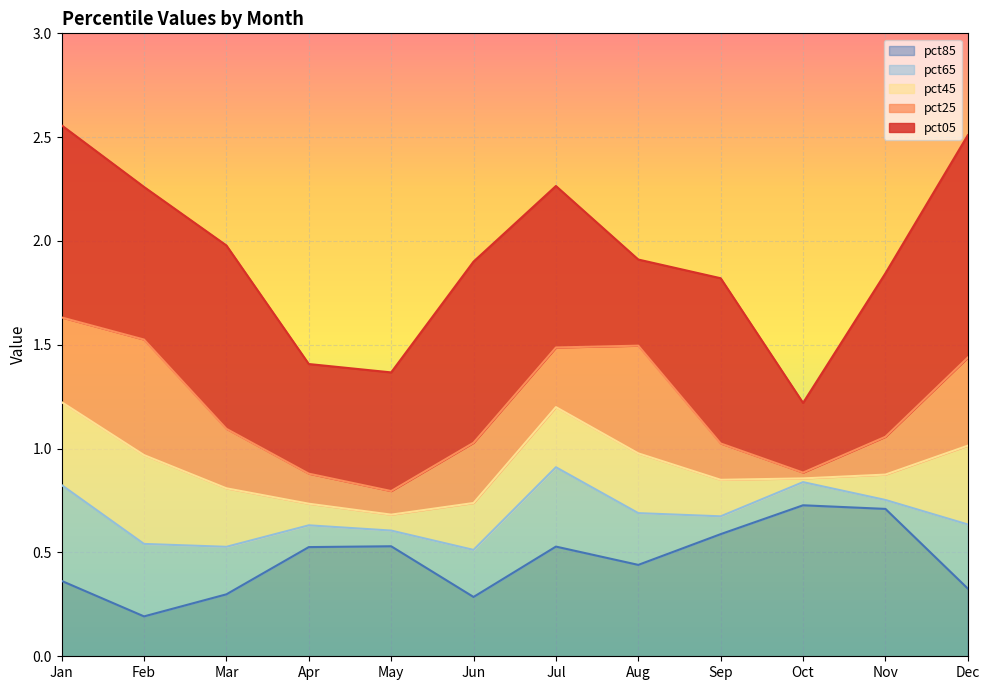

What are all the series names shown in the legend?

pct85, pct65, pct45, pct25, pct05